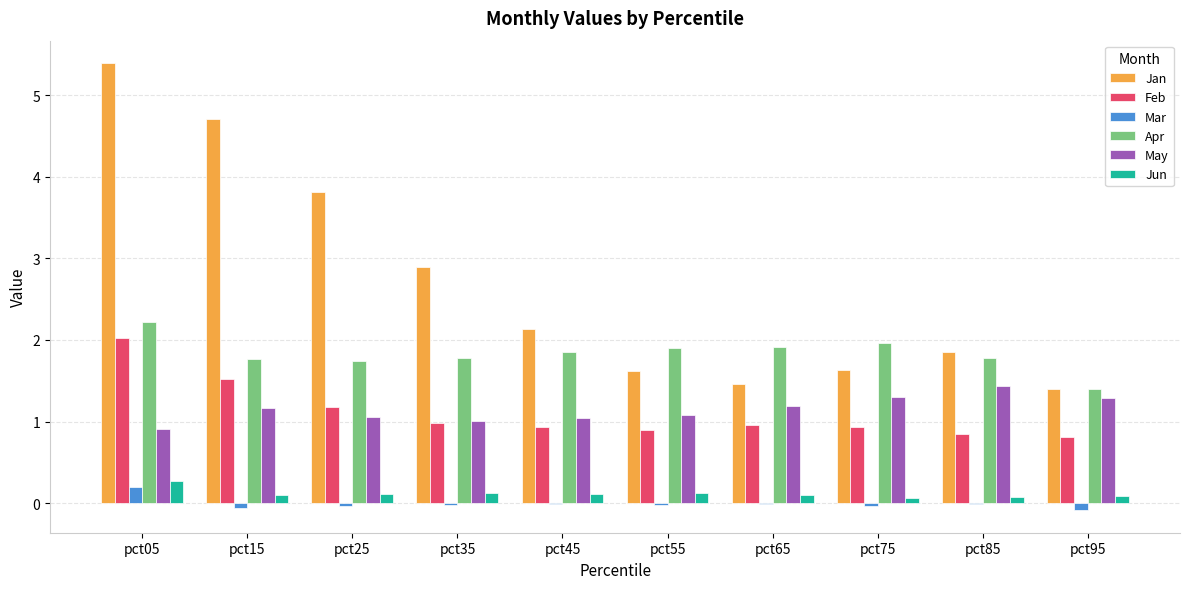

Which category has the highest value in the Mar series?

pct05